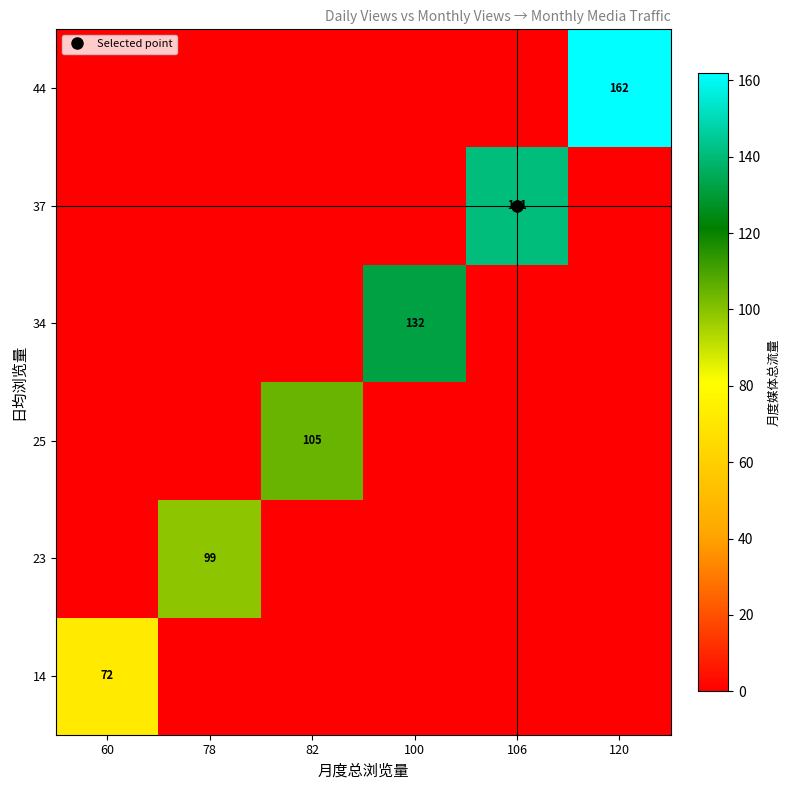

How many positive values does the 23 series have?

1